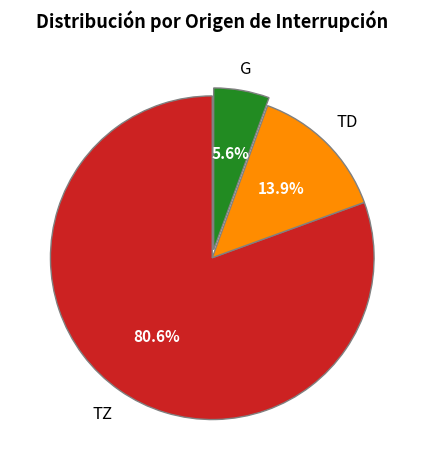

Combined, do TD and G account for over 50%?

No